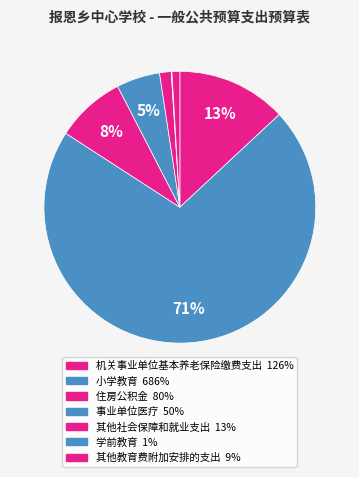

How many segments does this pie chart have?

7